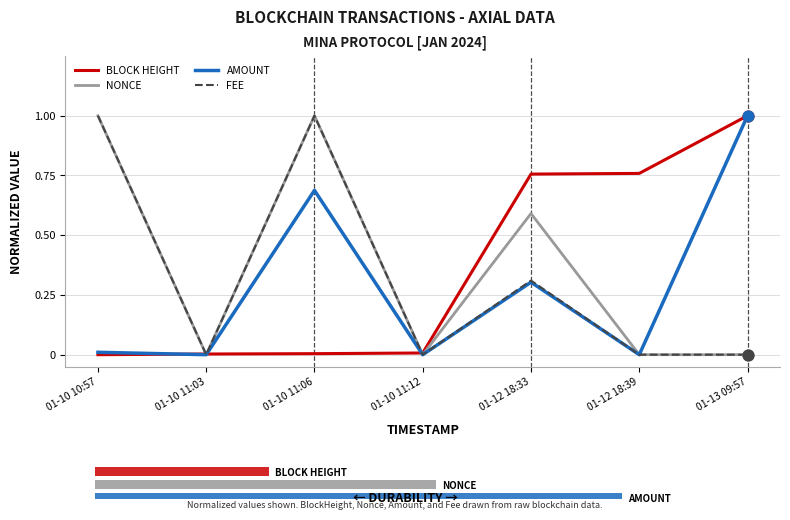

At which category is the sum across all series the highest?

01-10 11:06